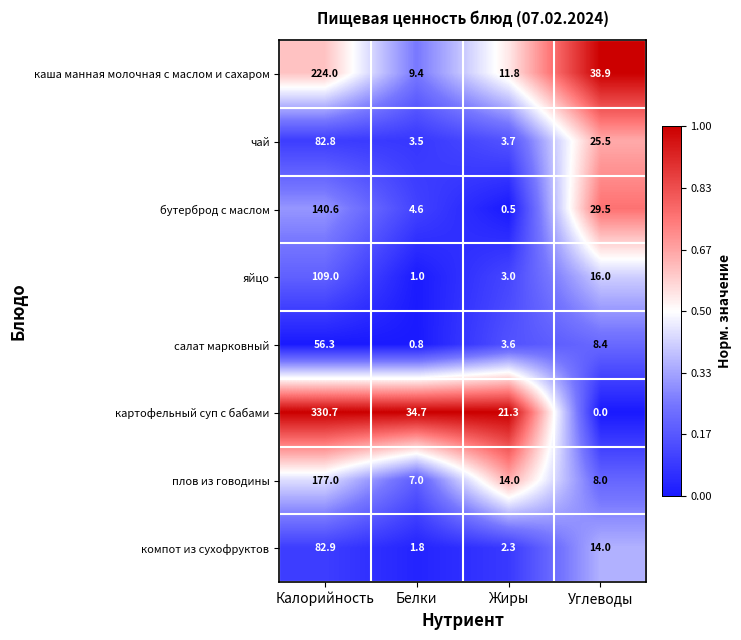

Rank the series by their maximum value, from highest to lowest.

картофельный суп с бабами, каша манная молочная с маслом и сахаром, плов из говодины, бутерброд с маслом, яйцо, компот из сухофруктов, чай, салат марковный